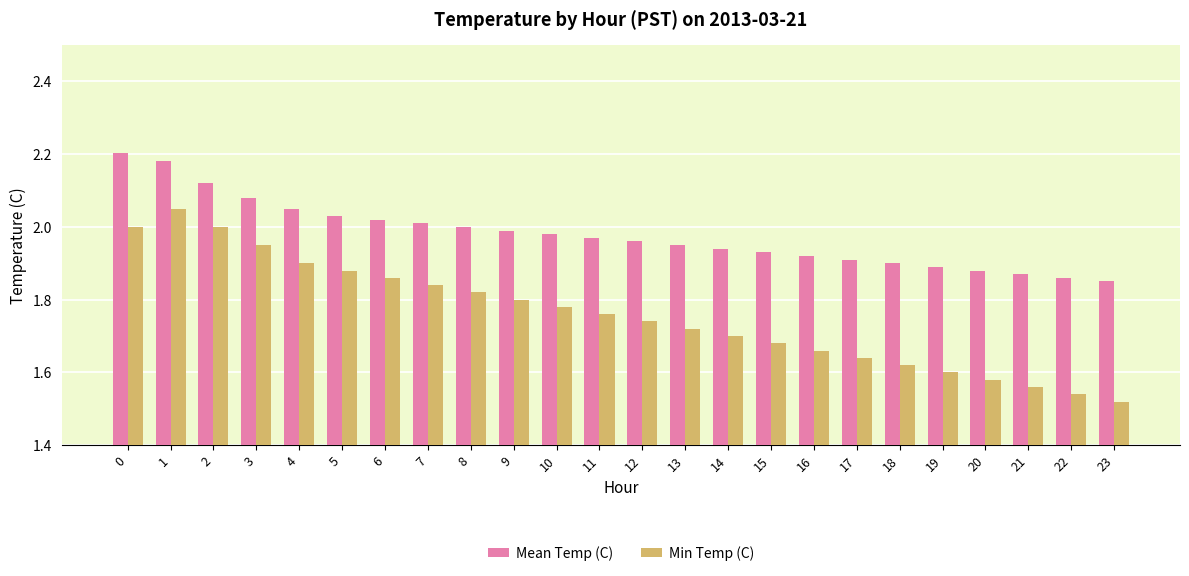

How many bars are there in each group?

2